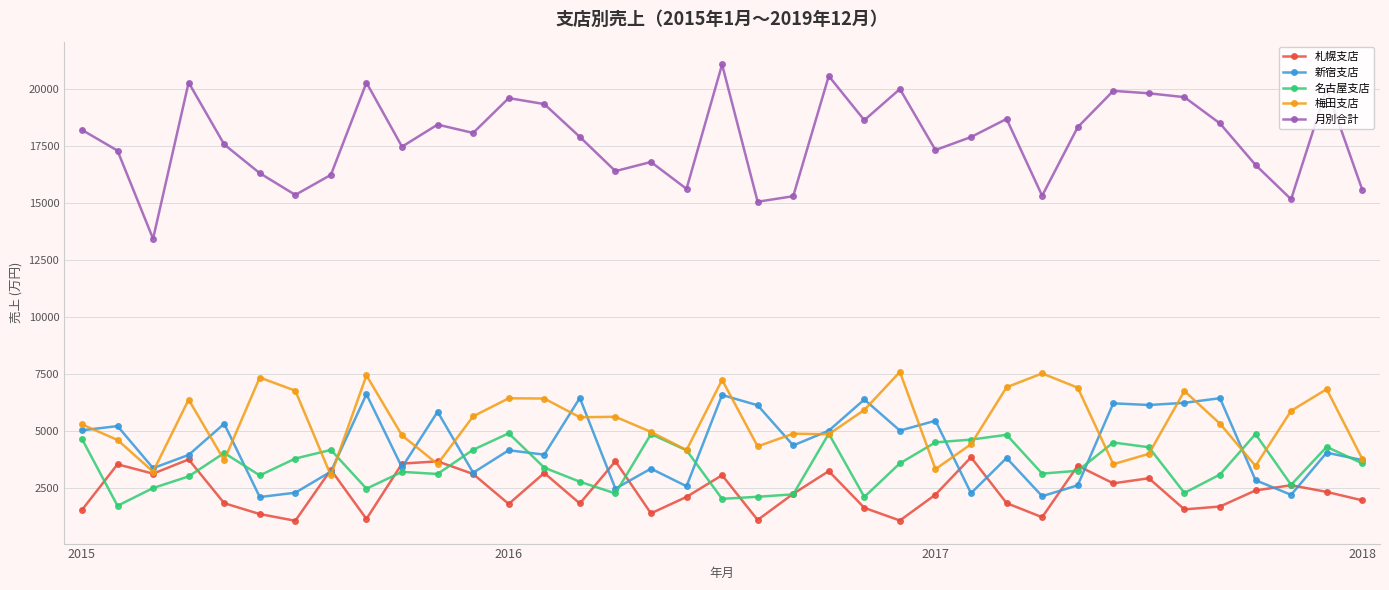

What is the lowest value of the 新宿支店 series?

2109